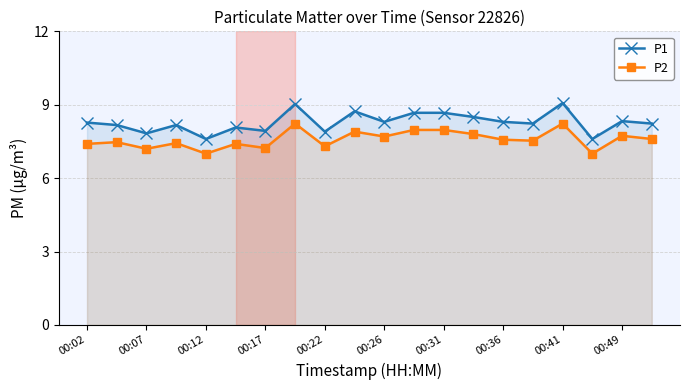

Between 00:12 and 00:36, which series saw the biggest shift?

P1